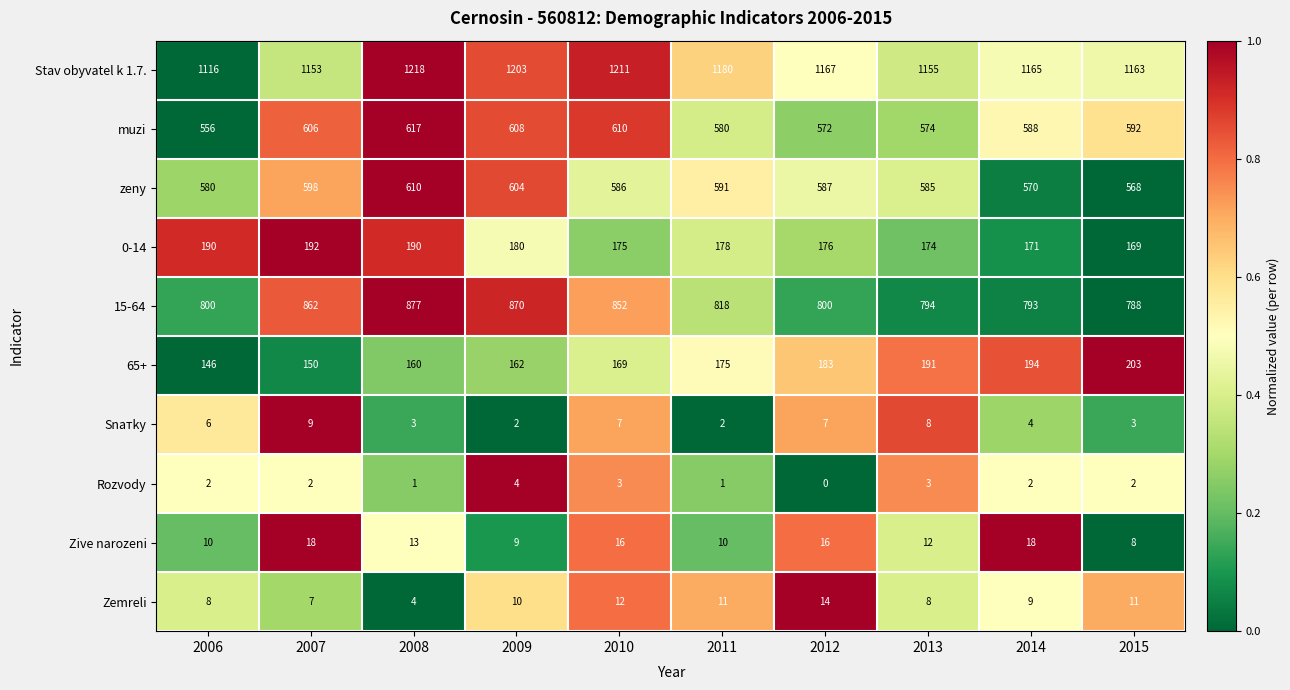

What is the difference between the maximum and second lowest values in the Rozvody series?

3